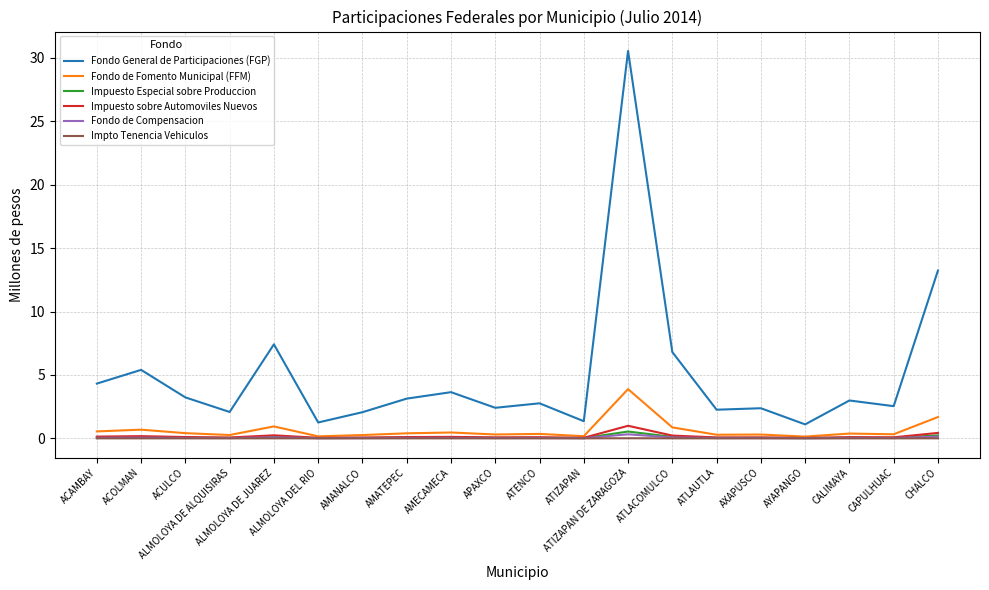

What is the maximum value shown in the chart?

30.5